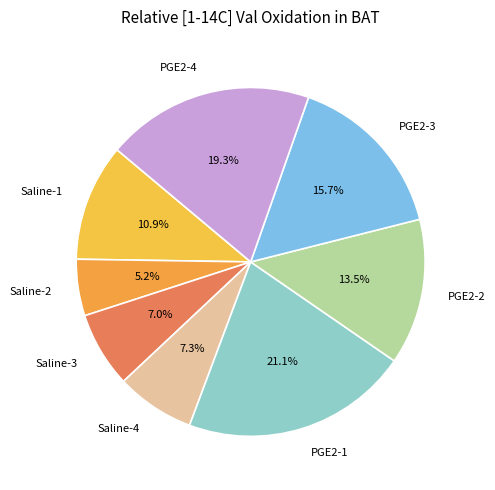

To the nearest percent, what is the difference between the Saline-4 and PGE2-2 slice percentages?

6%